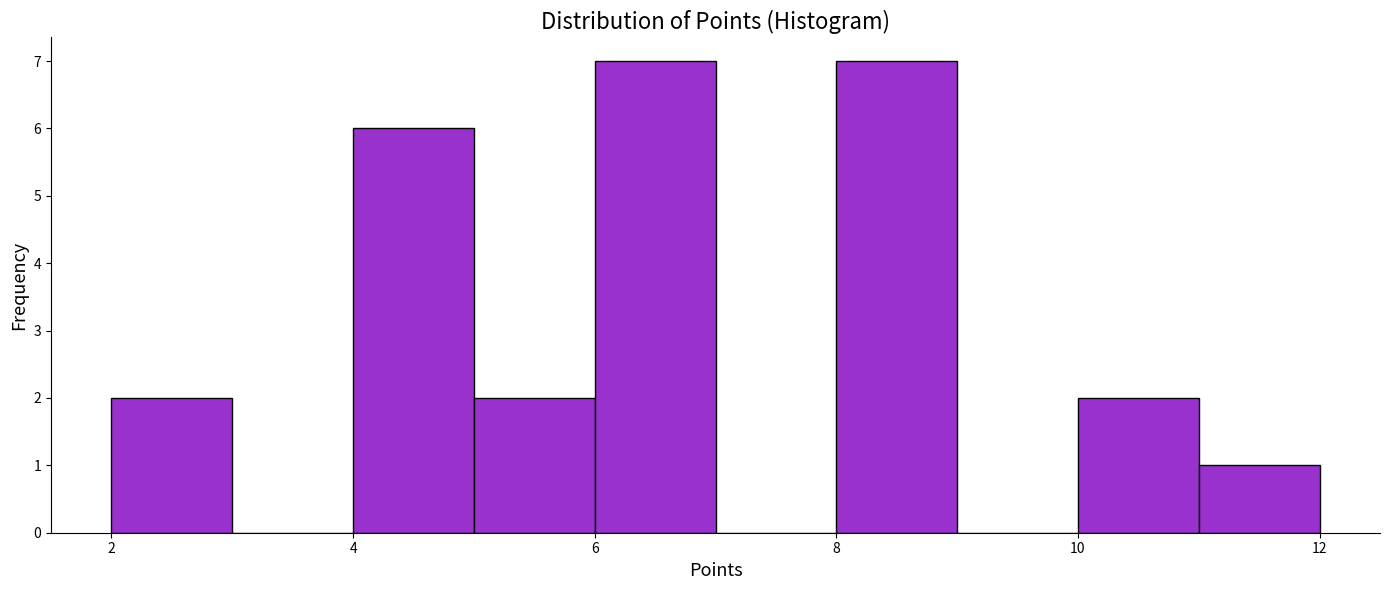

Reading left to right, list every bar in this chart as the range it spans on the x-axis followed by its height. The values are not printed on the chart, so give them approximately, as read against the axis.

2 to 3: 2
3 to 4: 0
4 to 5: 6
5 to 6: 2
6 to 7: 7
7 to 8: 0
8 to 9: 7
9 to 10: 0
10 to 11: 2
11 to 12: 1